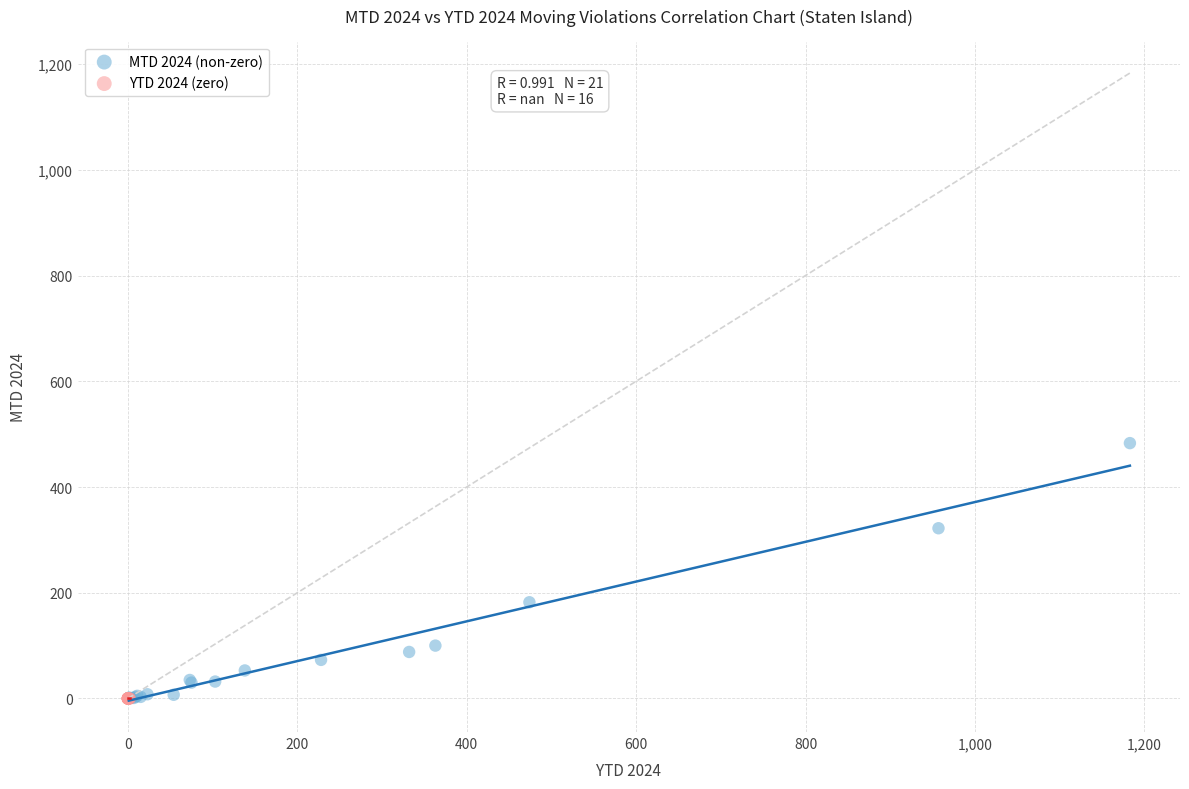

Which series contains the highest Y value?

MTD 2024 (non-zero)